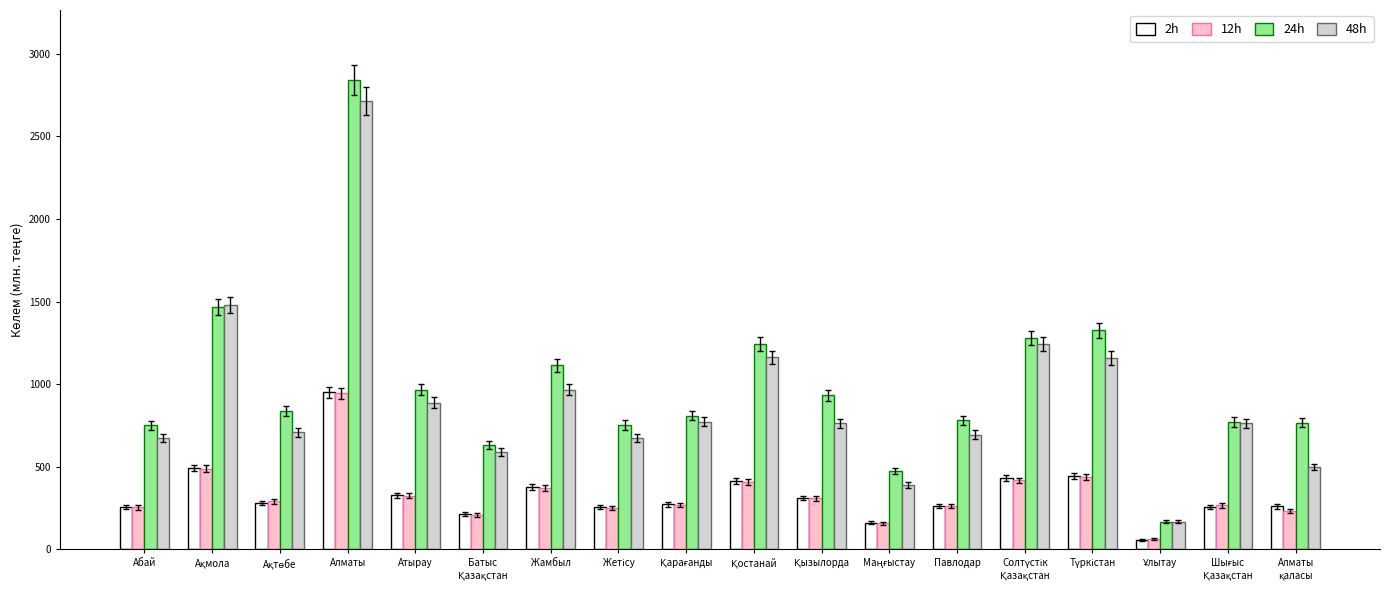

Which series has the largest total across all categories?

24h